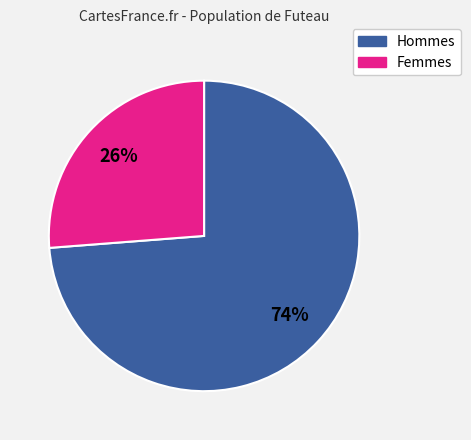

Is there any slice that represents more than half of the pie?

Yes